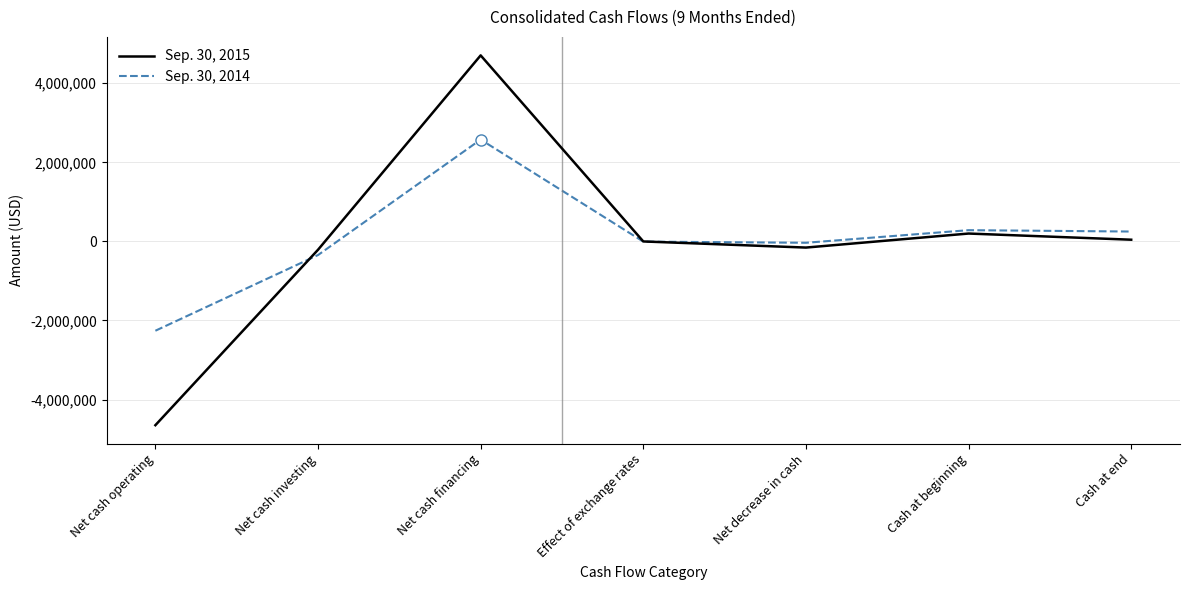

What is the sum of all Sep. 30, 2015 values?

-70356